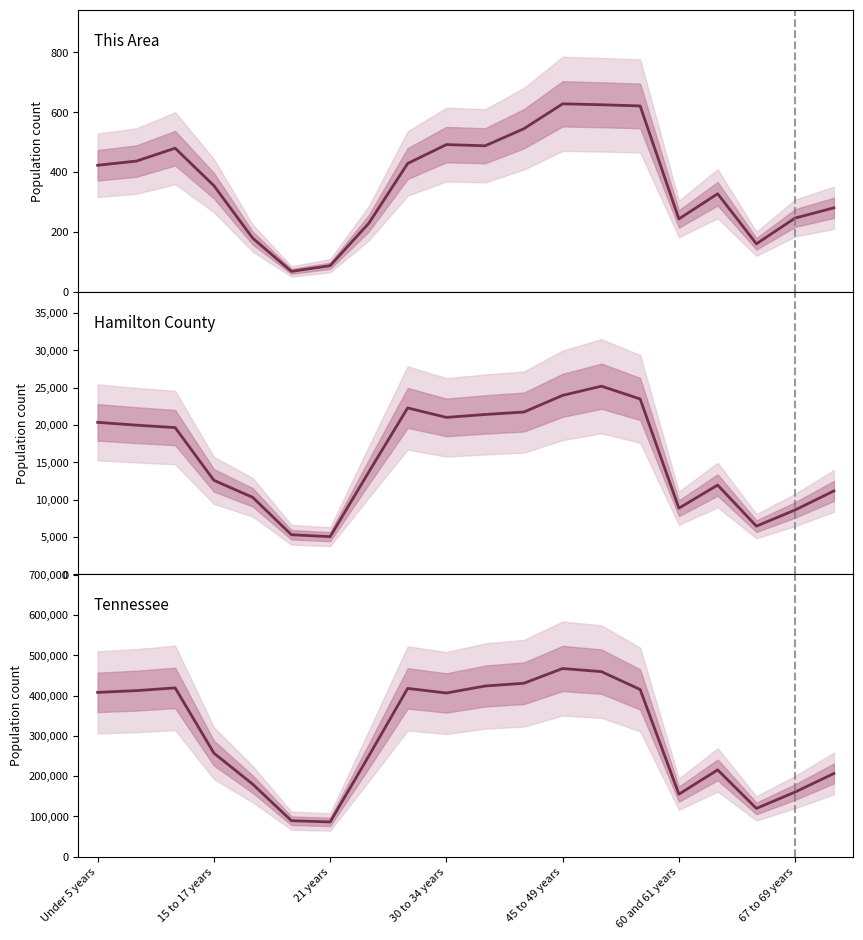

Which series has the widest spread of values?

Tennessee